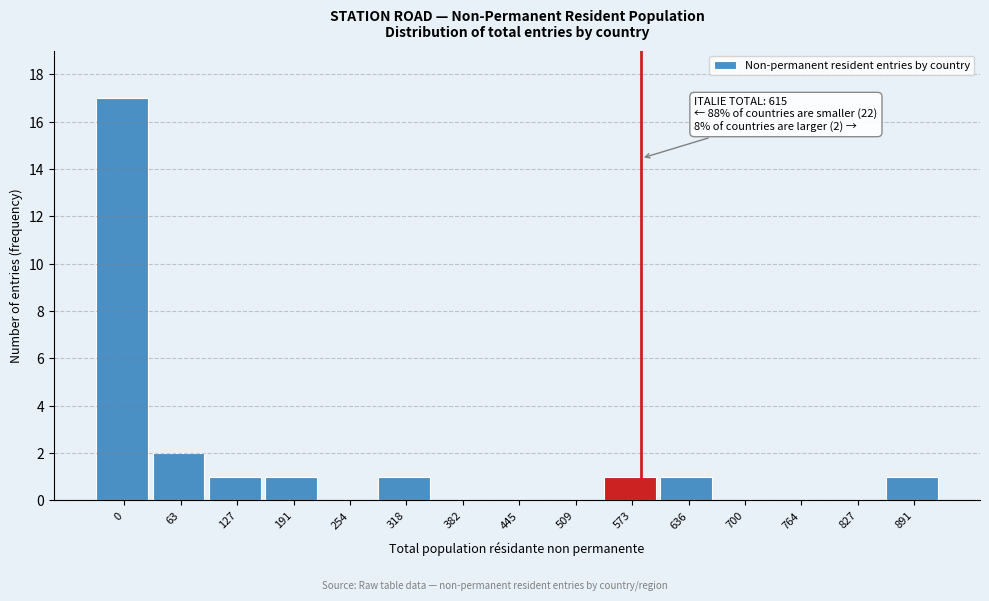

Reading left to right, transcribe all the data shown in this chart.

0=17	63=2	127=1	191=1	254=0	318=1	382=0	445=0	509=0	573=1	636=1	700=0	764=0	827=0	891=1